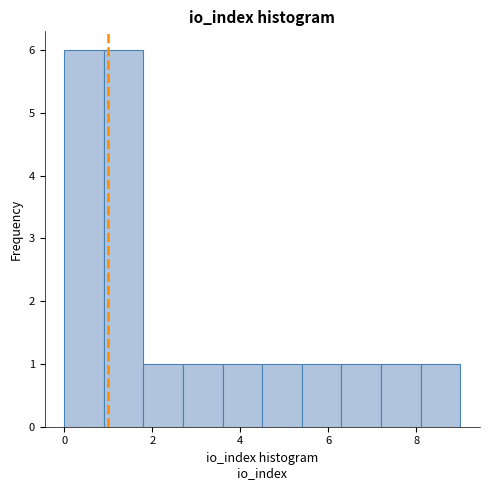

How tall is the bar that spans 2.7 to 3.6 on the x-axis? Neither the bar edges nor the heights are printed on the chart, so give them approximately, as read against the axes.

1